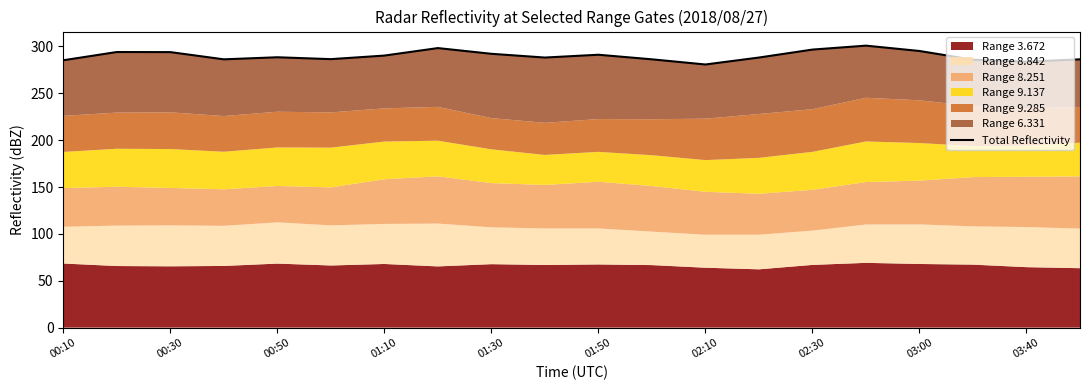

How many values are below 288?

8